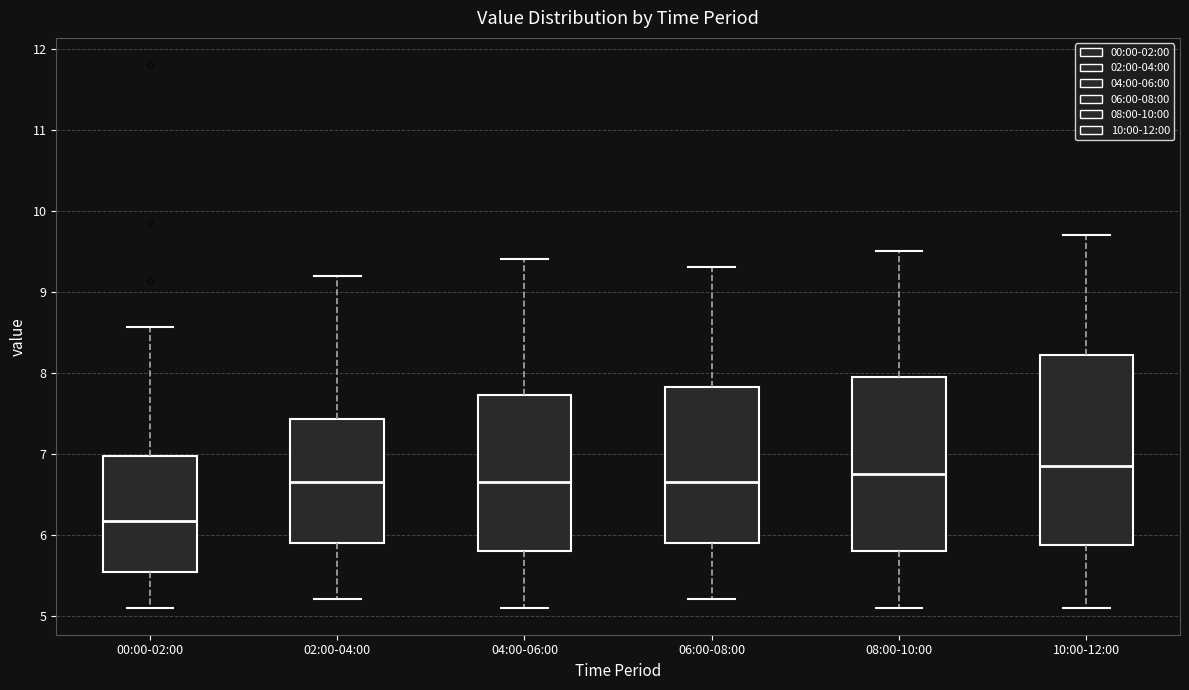

Reading left to right, read every box against the y-axis: the position of its median line, the range the box covers, and the ends of its whiskers. The values are not printed on the chart, so give them approximately, as read against the axis.

00:00-02:00: median 6.2, box 5.5 to 7.0, whiskers 5.1 to 8.6
02:00-04:00: median 6.7, box 5.9 to 7.4, whiskers 5.2 to 9.2
04:00-06:00: median 6.7, box 5.8 to 7.7, whiskers 5.1 to 9.4
06:00-08:00: median 6.7, box 5.9 to 7.8, whiskers 5.2 to 9.3
08:00-10:00: median 6.8, box 5.8 to 8.0, whiskers 5.1 to 9.5
10:00-12:00: median 6.9, box 5.9 to 8.2, whiskers 5.1 to 9.7